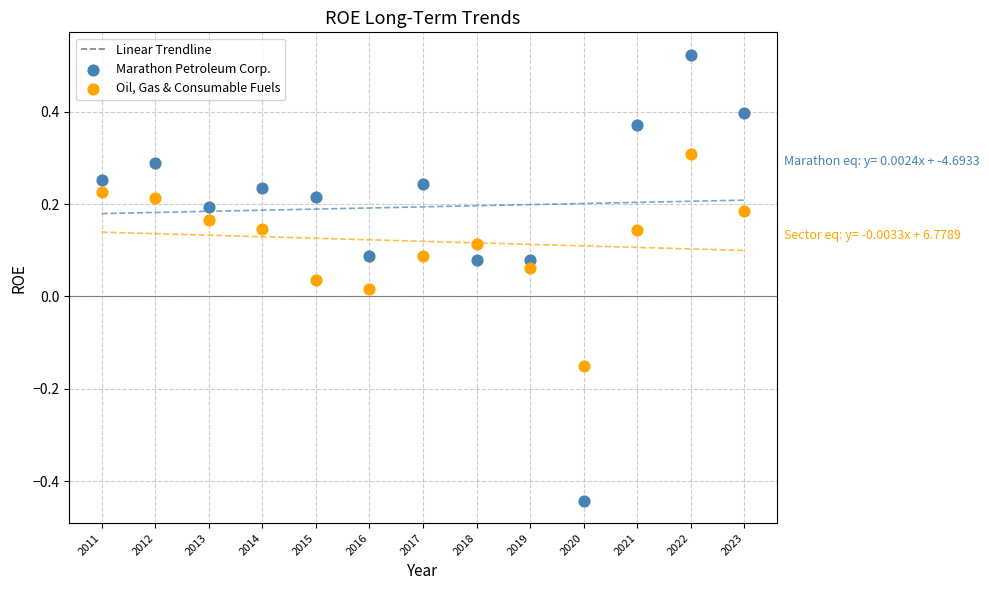

Which series contains the highest Y value?

Marathon Petroleum Corp.